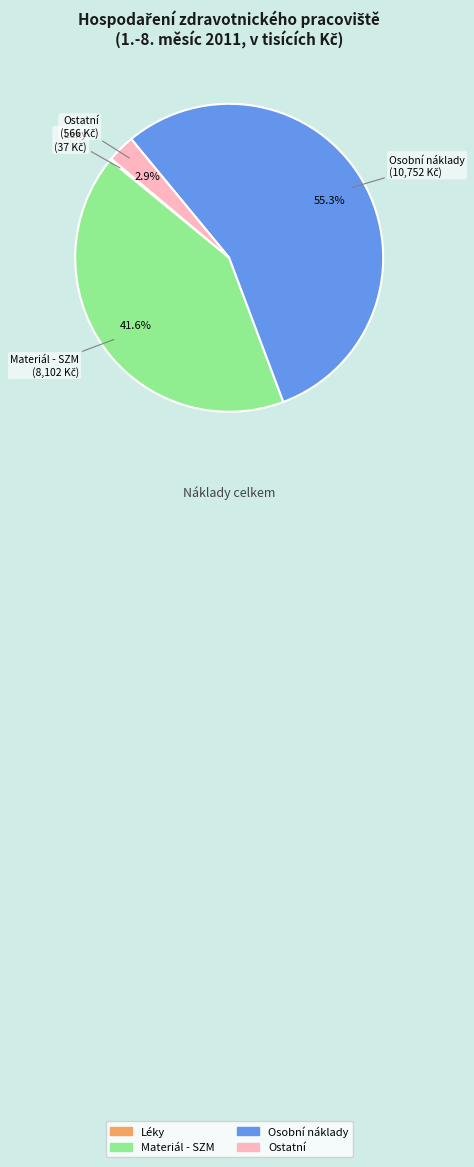

Which has a higher value, Materiál - SZM or Osobní náklady?

Osobní náklady